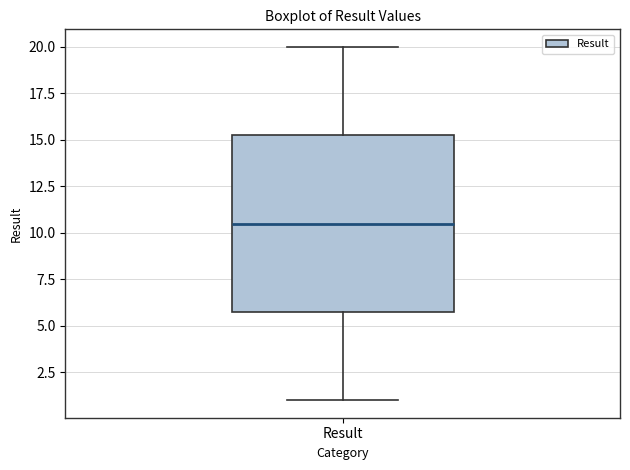

Transcribe this box plot: give where the median line is, the range the box spans, and where the two whiskers end, as read against the y-axis. The values are not printed on the chart, so give them approximately, as read against the axis.

median 10.5, box 6.0 to 15.5, whiskers 1.0 to 20.0